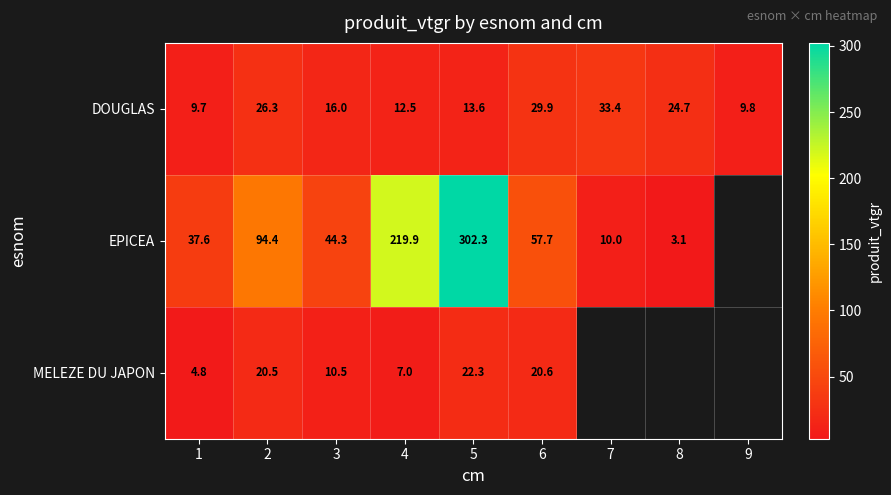

Is the value of EPICEA at 2 greater than the value of DOUGLAS at 7?

Yes